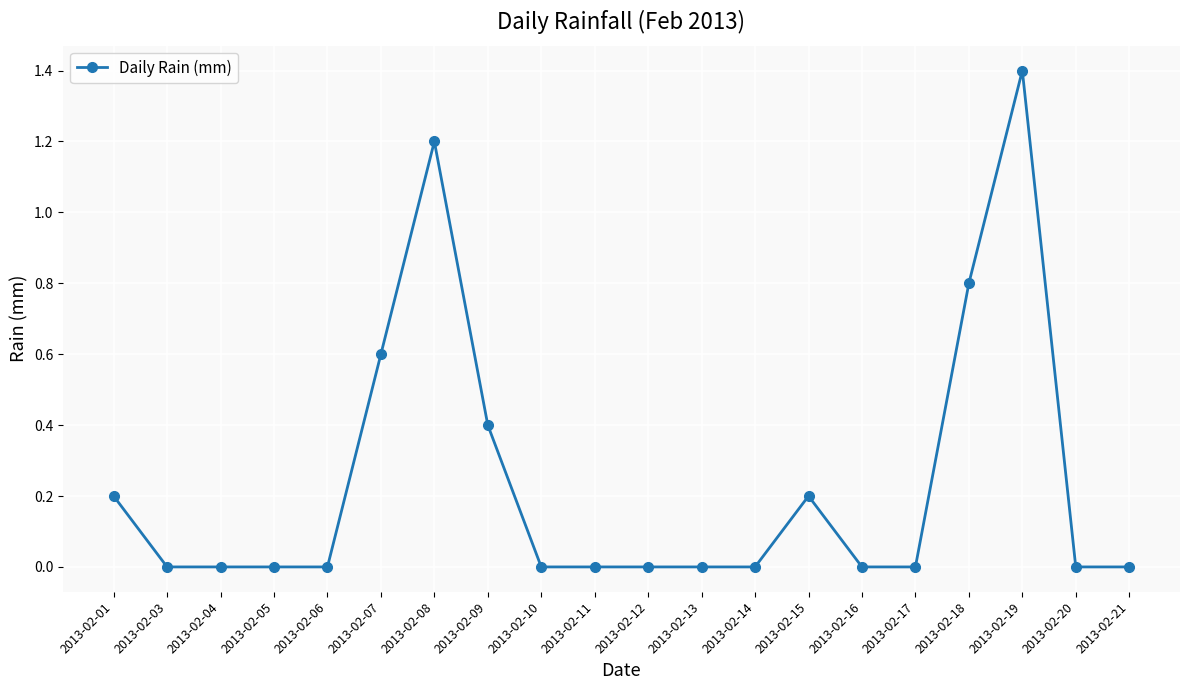

Which has a higher value, 2013-02-08 or 2013-02-14?

2013-02-08